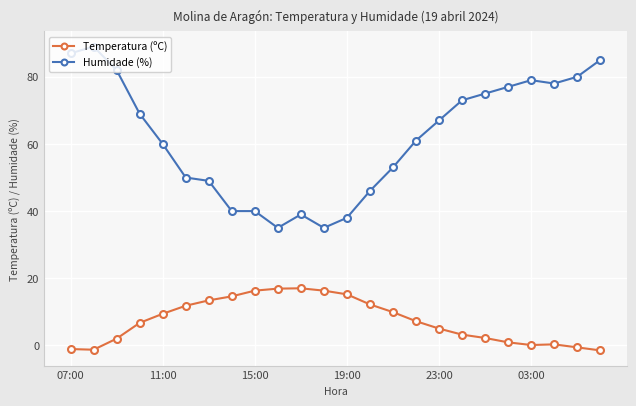

How many distinct data groups are displayed?

2